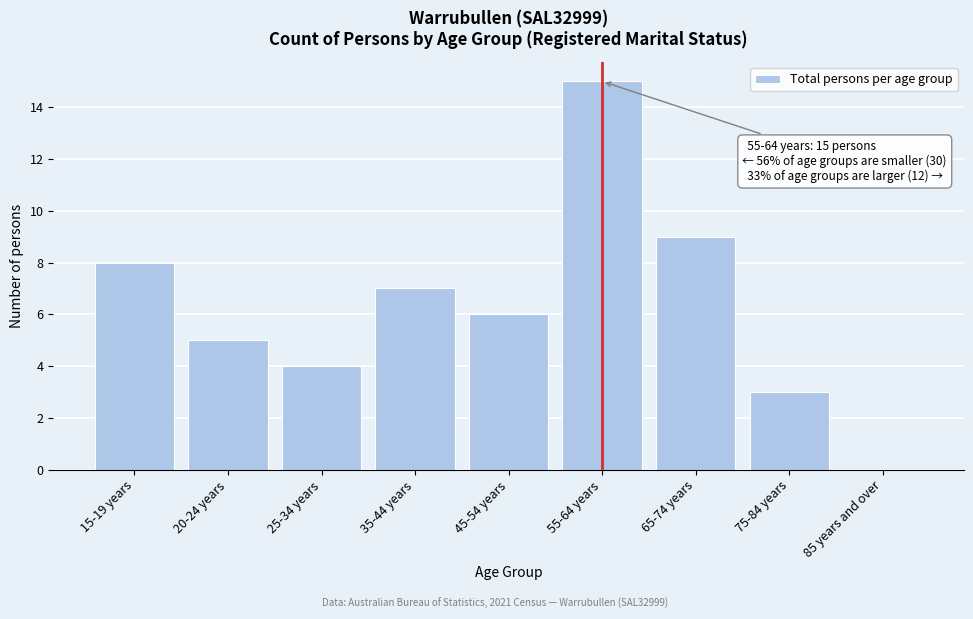

Reading left to right, extract all data points from this chart.

15-19 years=8	20-24 years=5	25-34 years=4	35-44 years=7	45-54 years=6	55-64 years=15	65-74 years=9	75-84 years=3	85 years and over=0